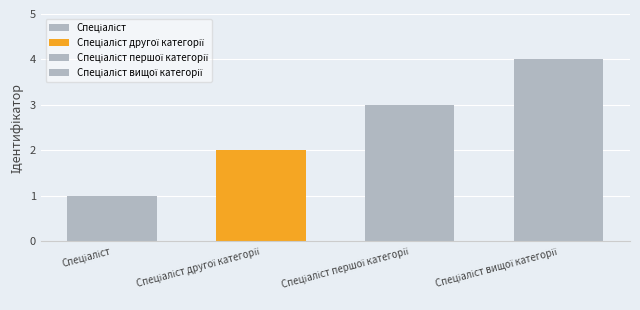

Which has a higher value, Спеціаліст другої категорії or Спеціаліст вищої категорії?

Спеціаліст вищої категорії